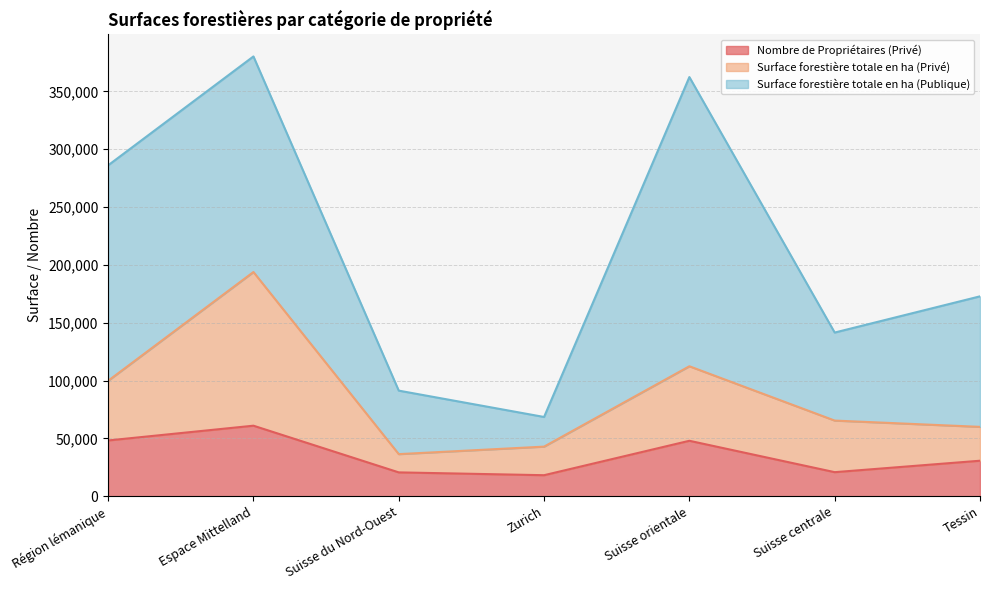

What value does the Nombre de Propriétaires (Privé) series have at Espace Mittelland?

61007